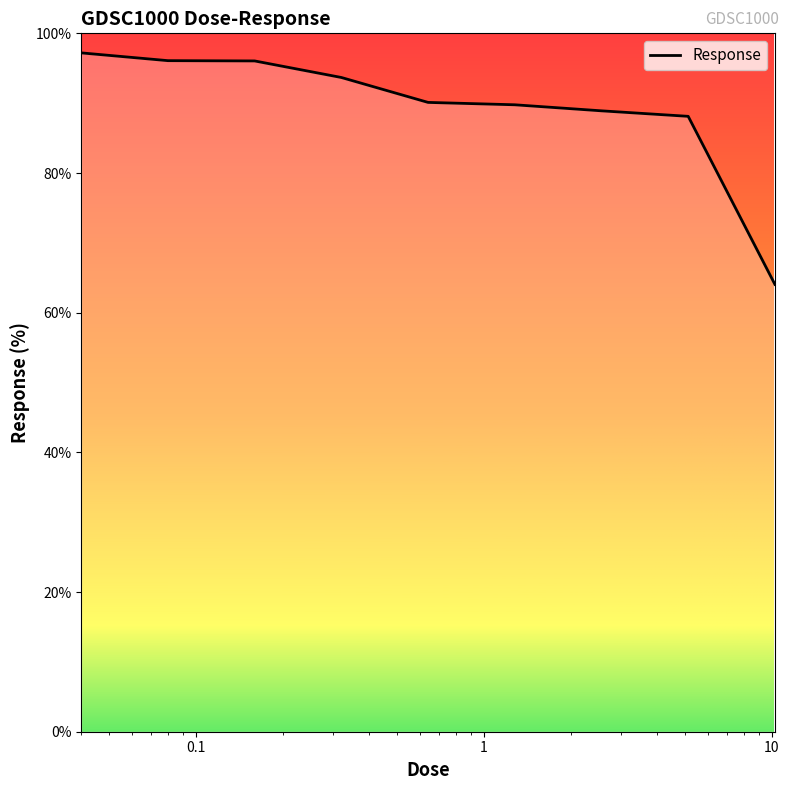

What is the difference between the second highest and minimum values?

32.0